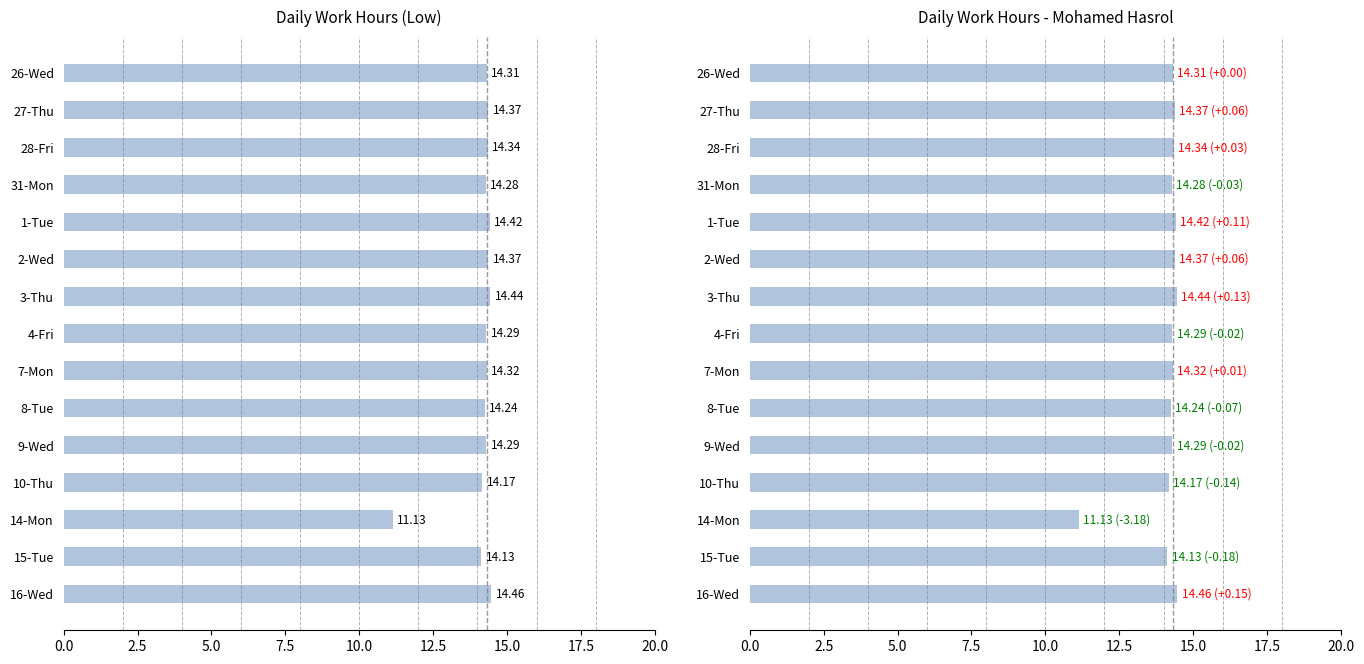

Approximately how many times larger is the value at 10.0 compared to 5.0?

1.0